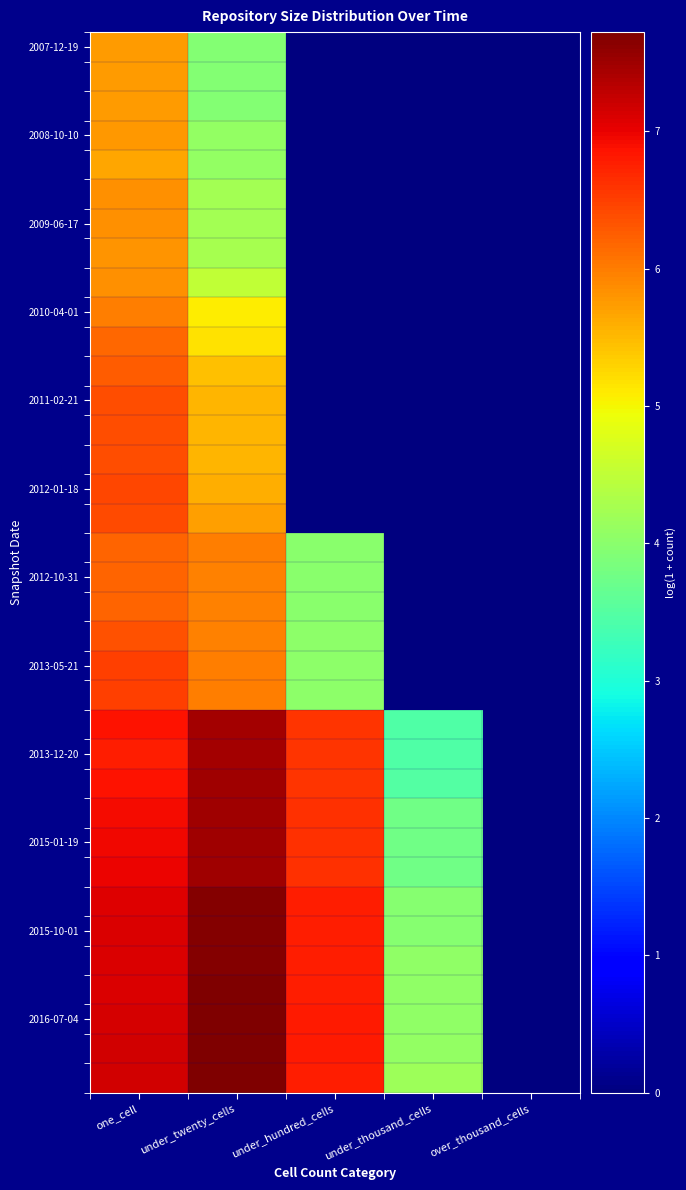

Which has a higher value, under_thousand_cells or under_hundred_cells?

under_thousand_cells